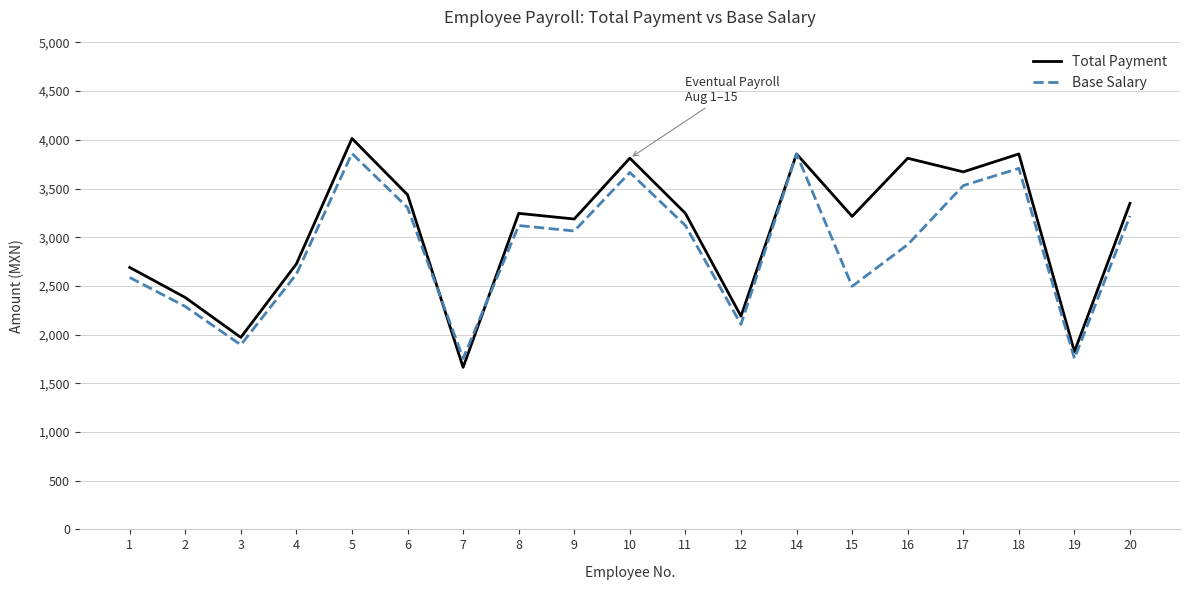

At which label does Total Payment first exceed 3245?

5